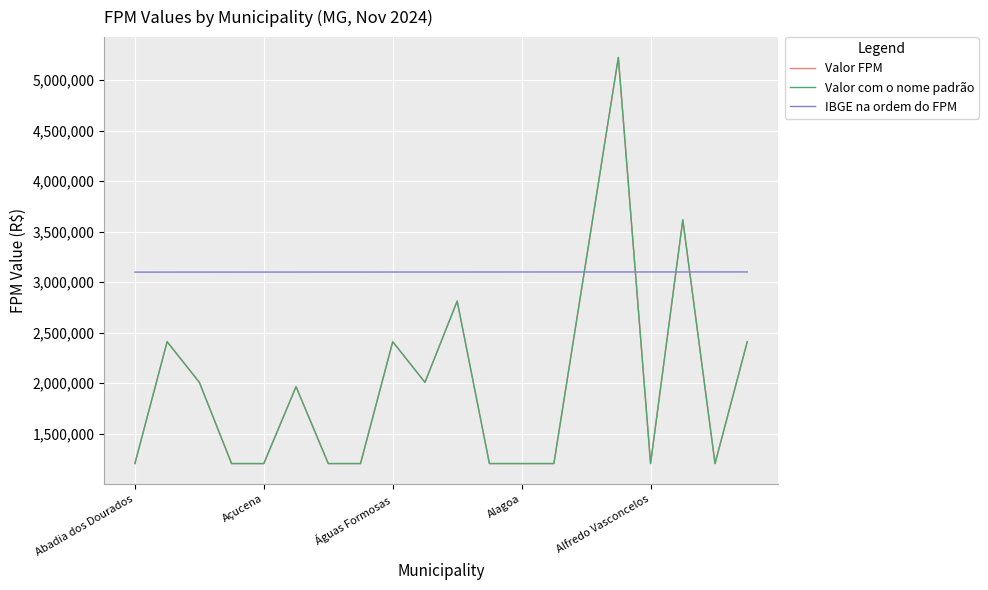

Is this an area chart (filled region under the line)?

No